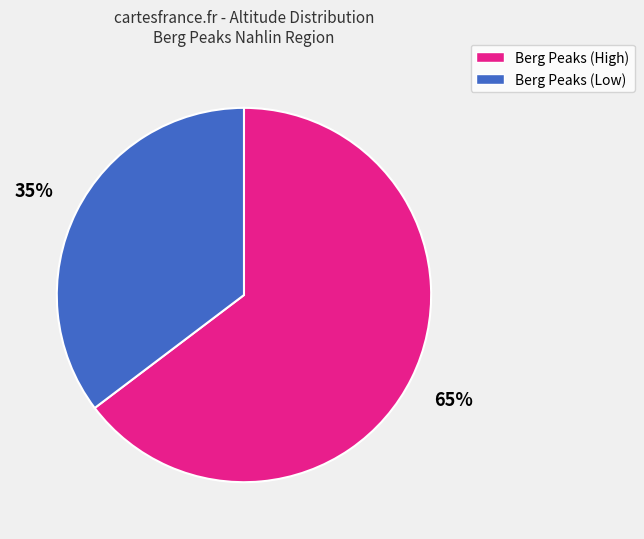

Is there any slice that represents more than half of the pie?

Yes